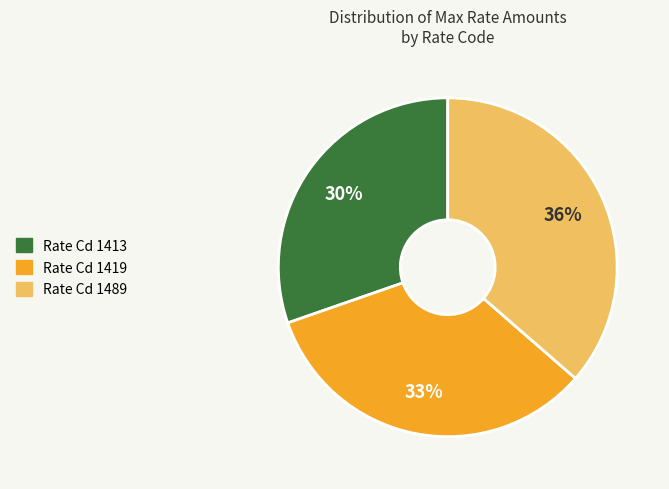

True or false: Rate Cd 1419 accounts for 39% of the total.

False